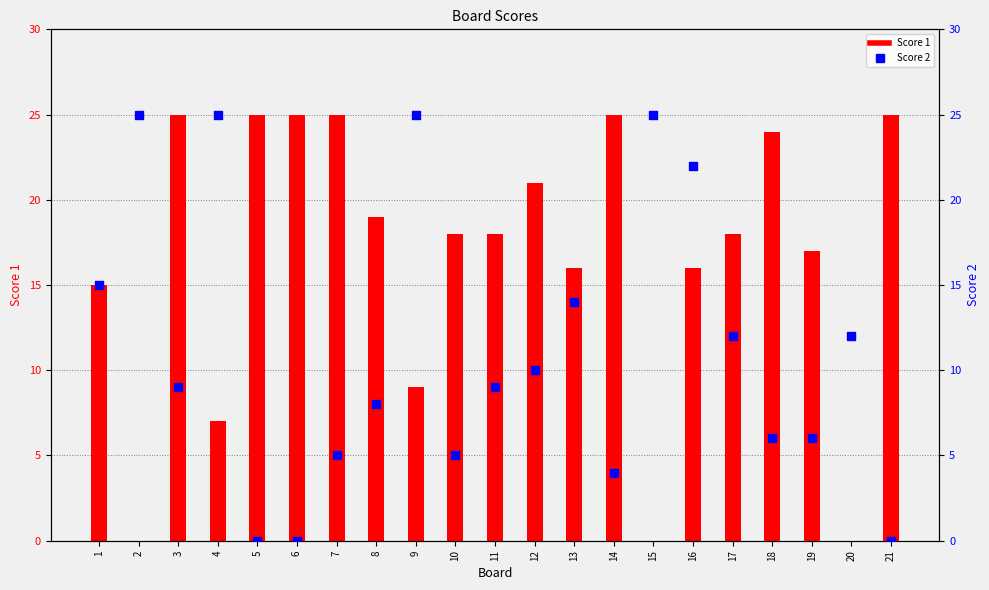

At how many categories does at least one series exceed 13?

20